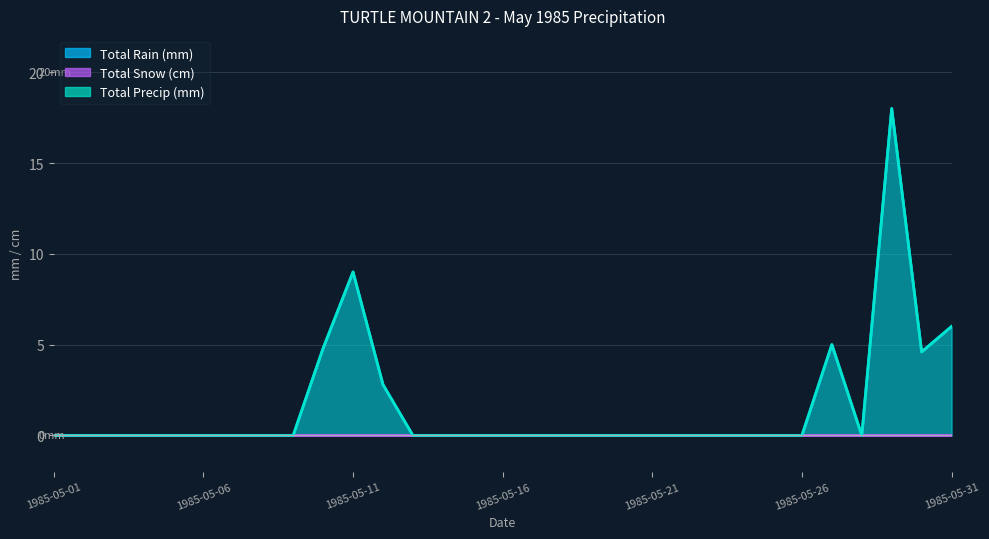

How many lines are shown in the chart?

2